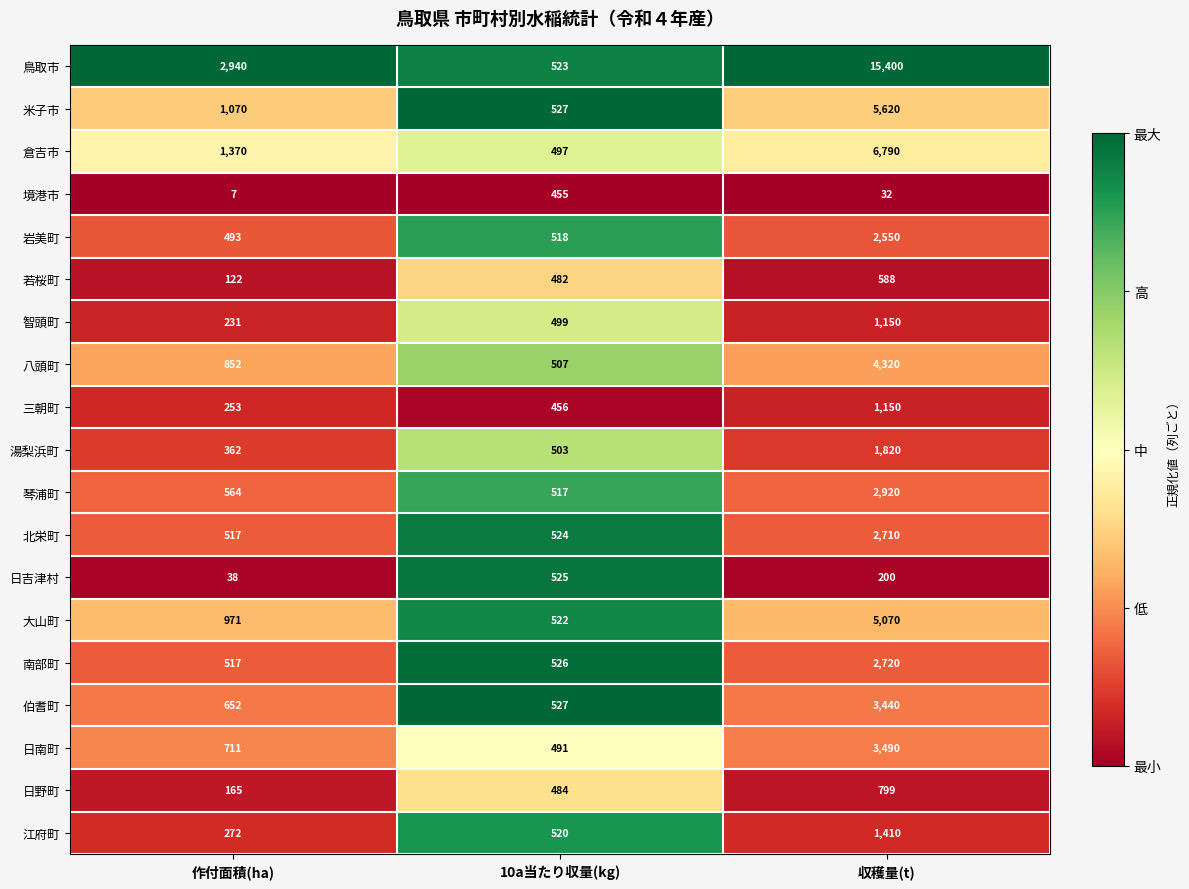

Which series has the largest total across all categories?

鳥取市